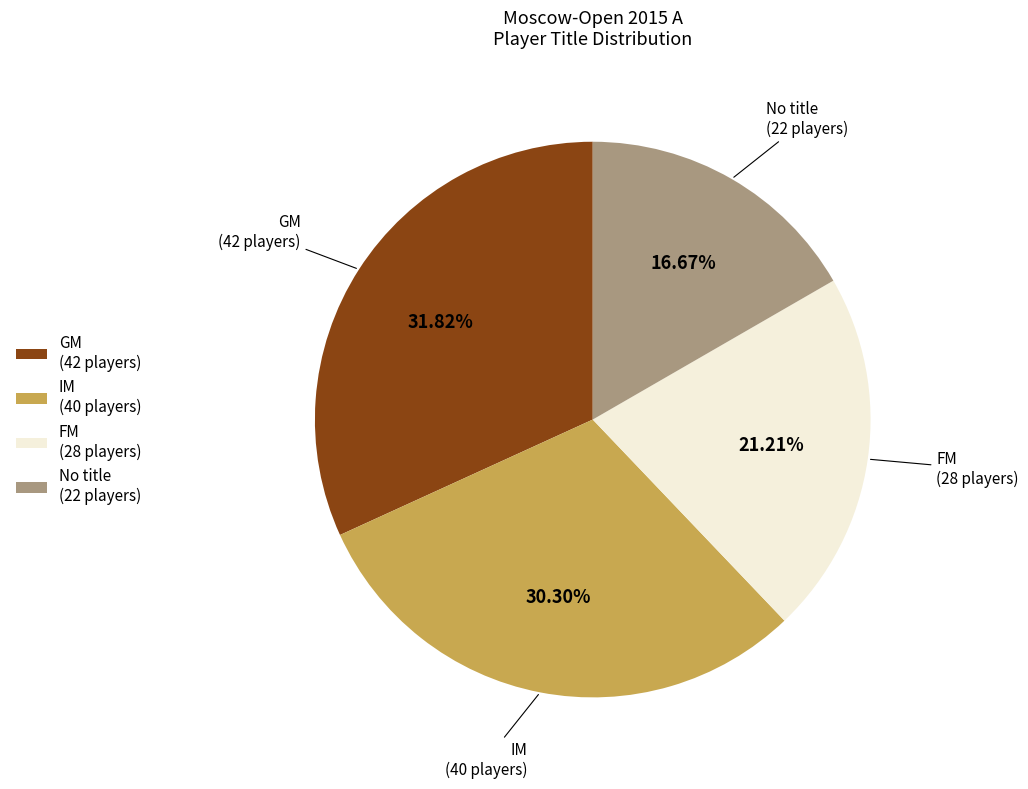

Rank the categories by value from lowest to highest.

No title (22 players), FM (28 players), IM (40 players), GM (42 players)